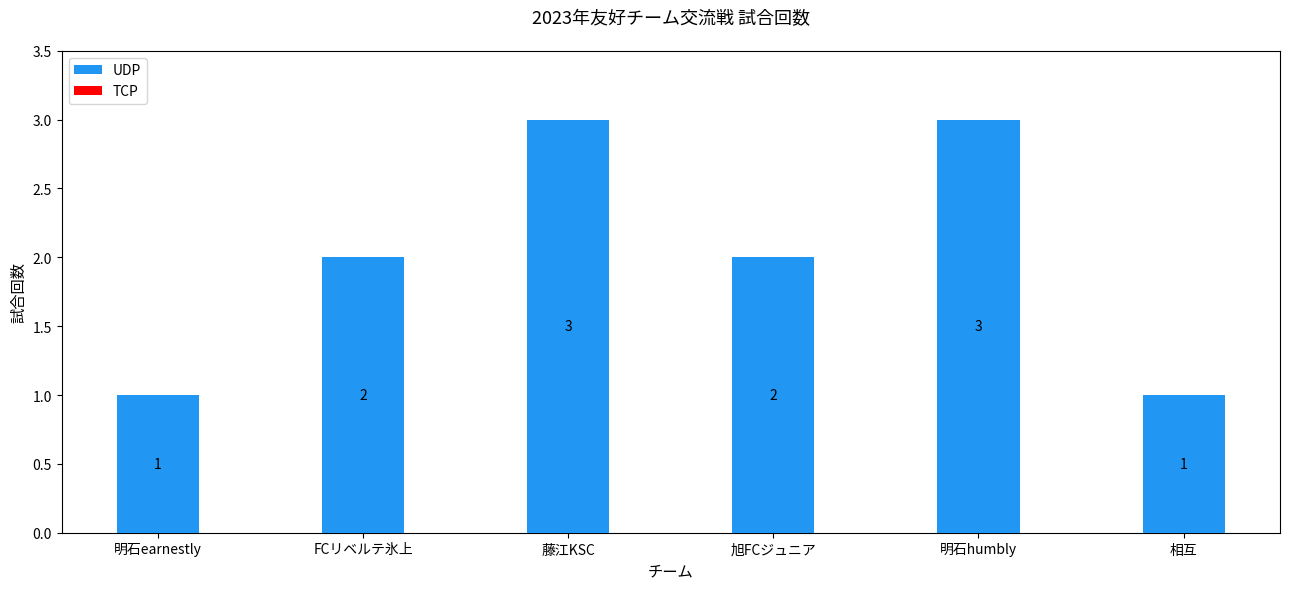

What is the label of the 2nd bar from the left?

FCリベルテ氷上